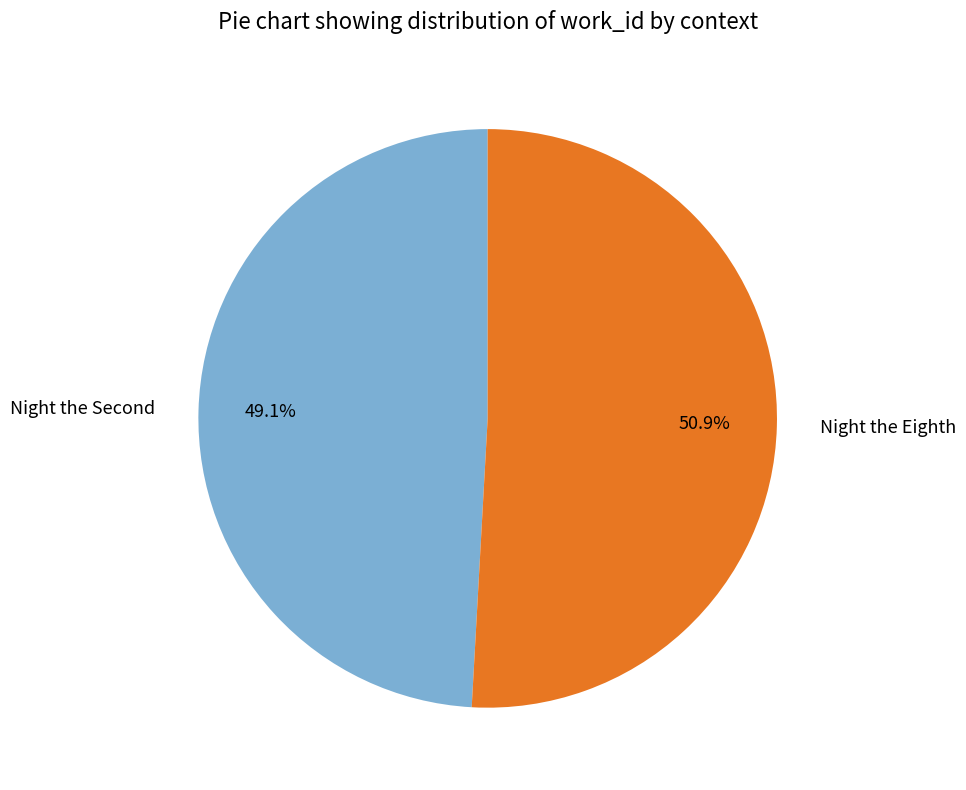

What percentage is the Night the Eighth slice, to the nearest percent?

51%